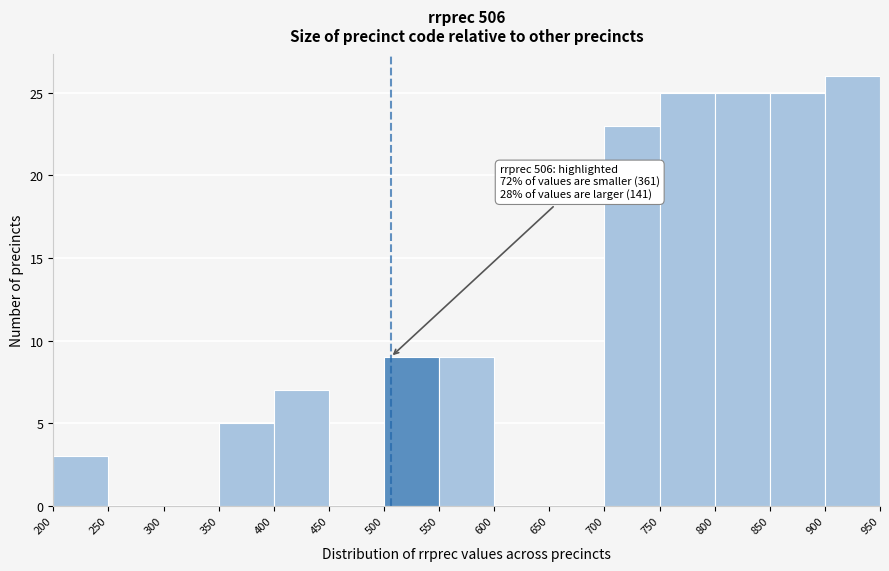

Which range on the x-axis has the tallest bar?

900 to 950